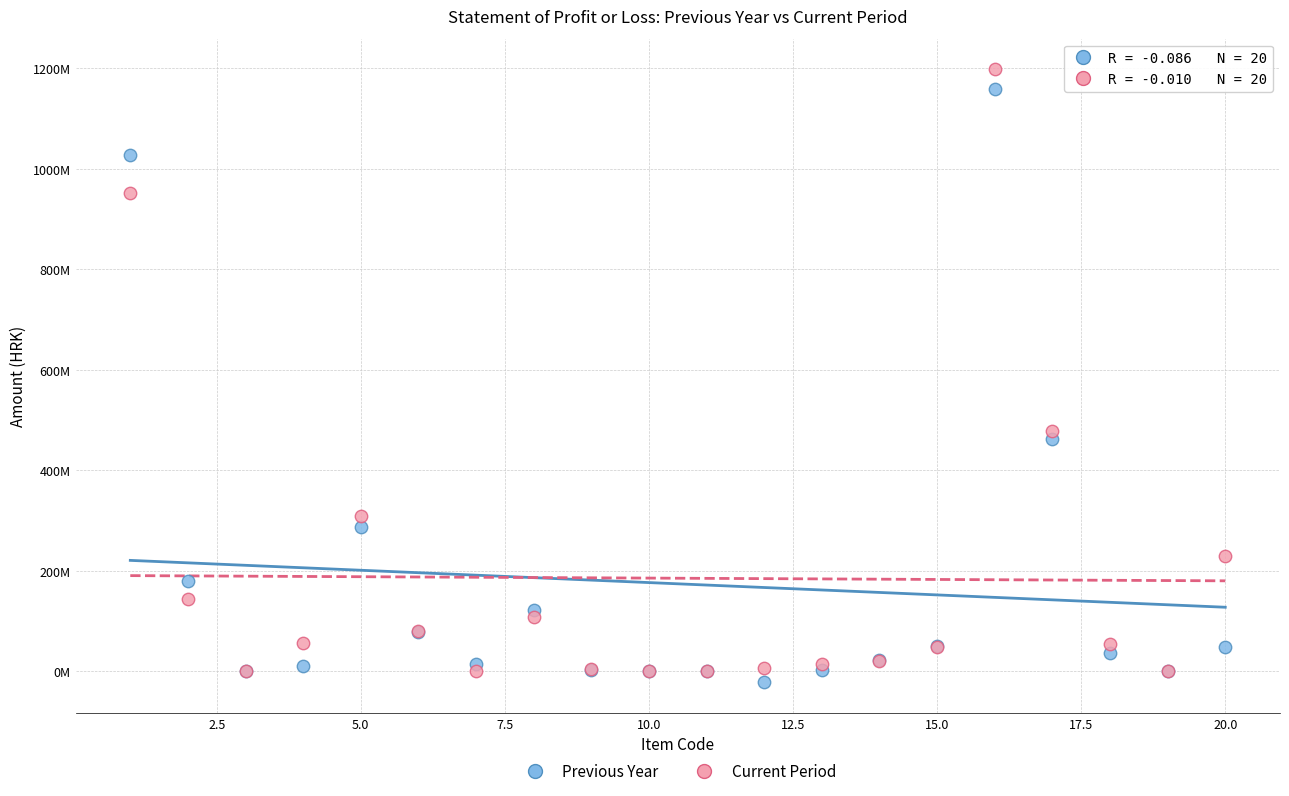

Which series has the widest spread of Y values?

Current Period